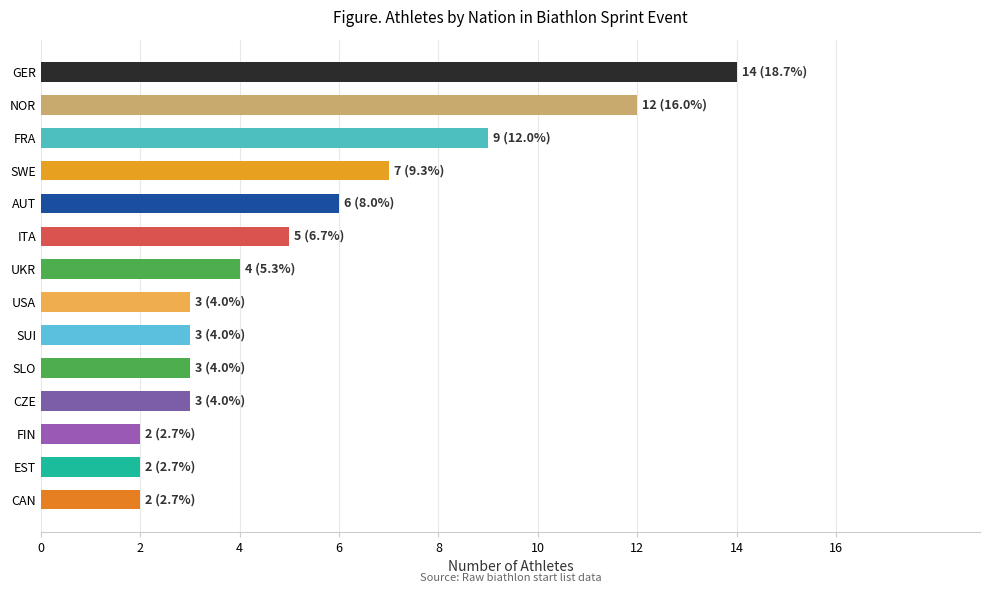

What is the difference between the second highest and minimum values?

10